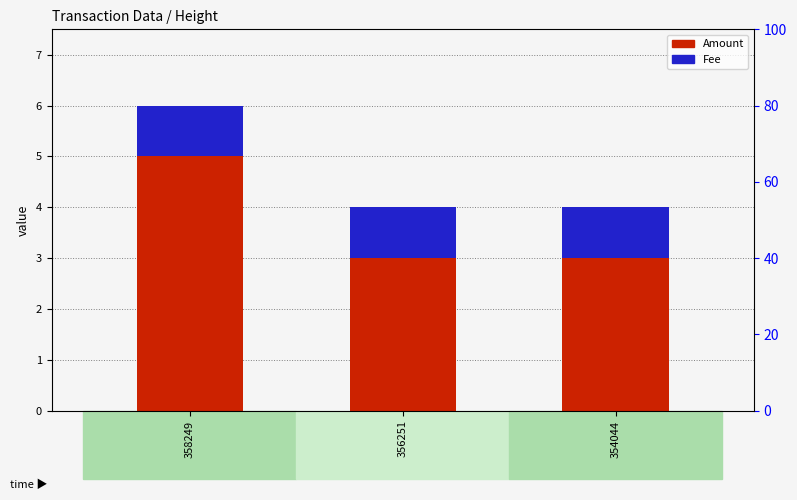

At how many categories does at least one series exceed 4?

1